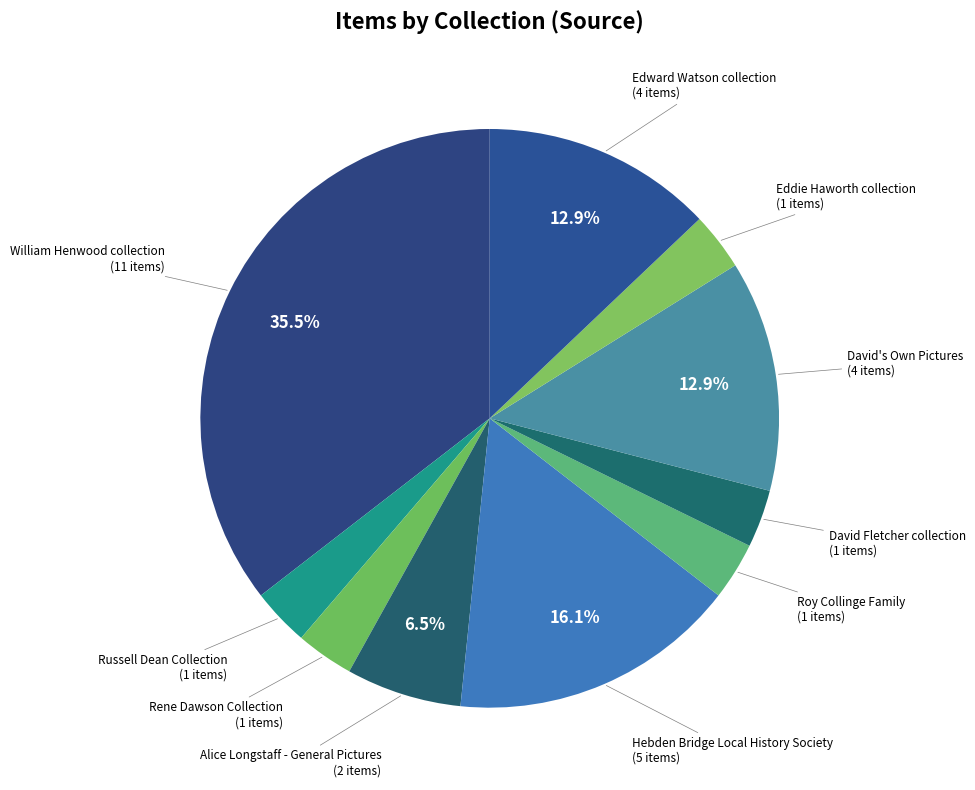

Between Russell Dean Collection and Alice Longstaff - General Pictures, which is larger?

Alice Longstaff - General Pictures